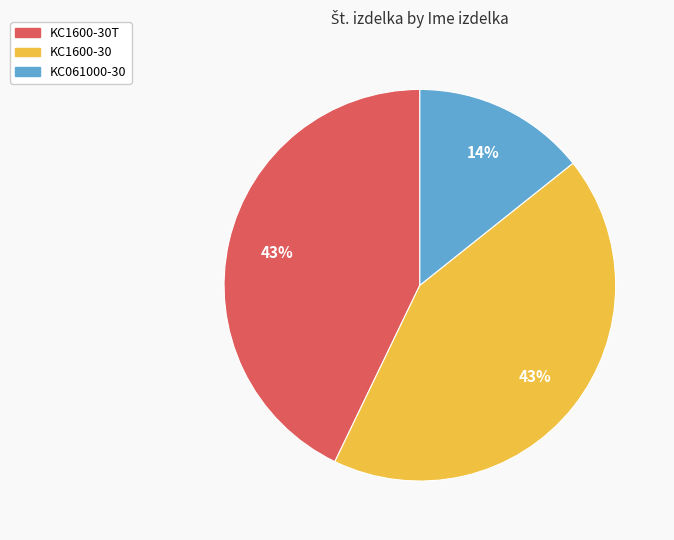

Does any single category account for the majority?

No